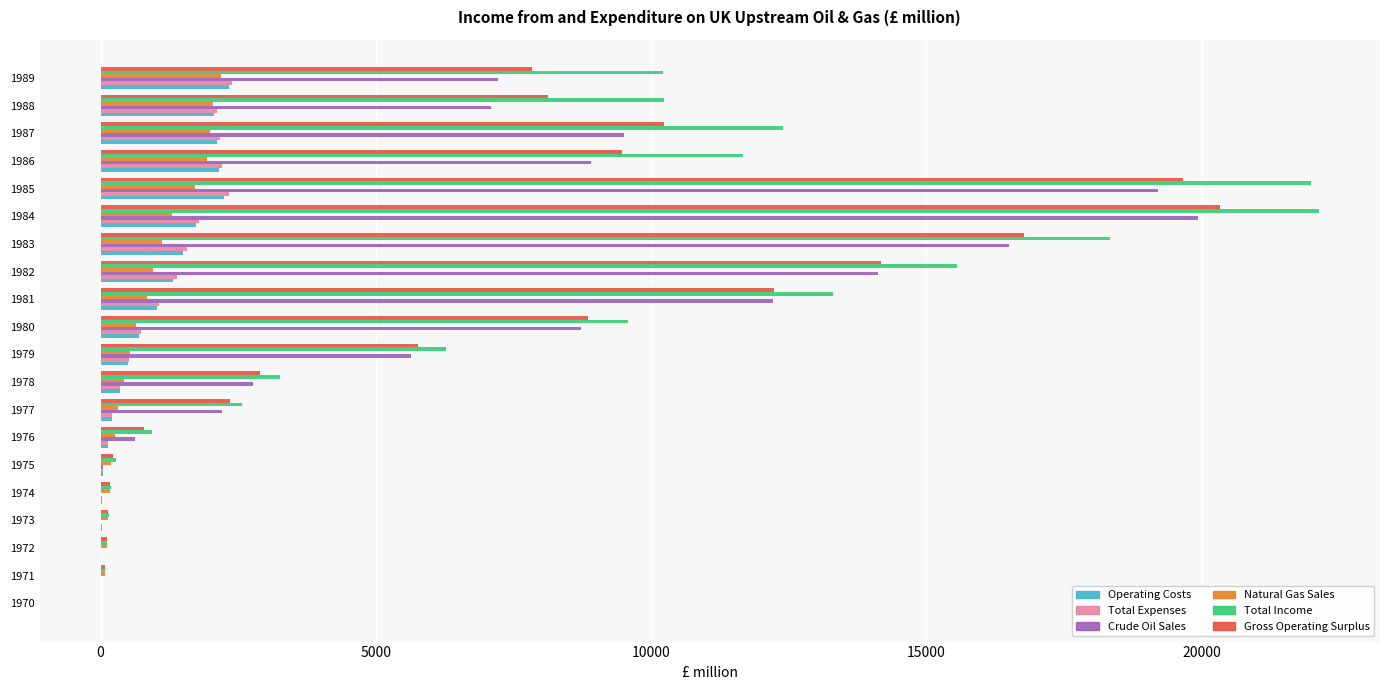

Is it true that Natural Gas Sales equals 2186.6 at 1989?

True